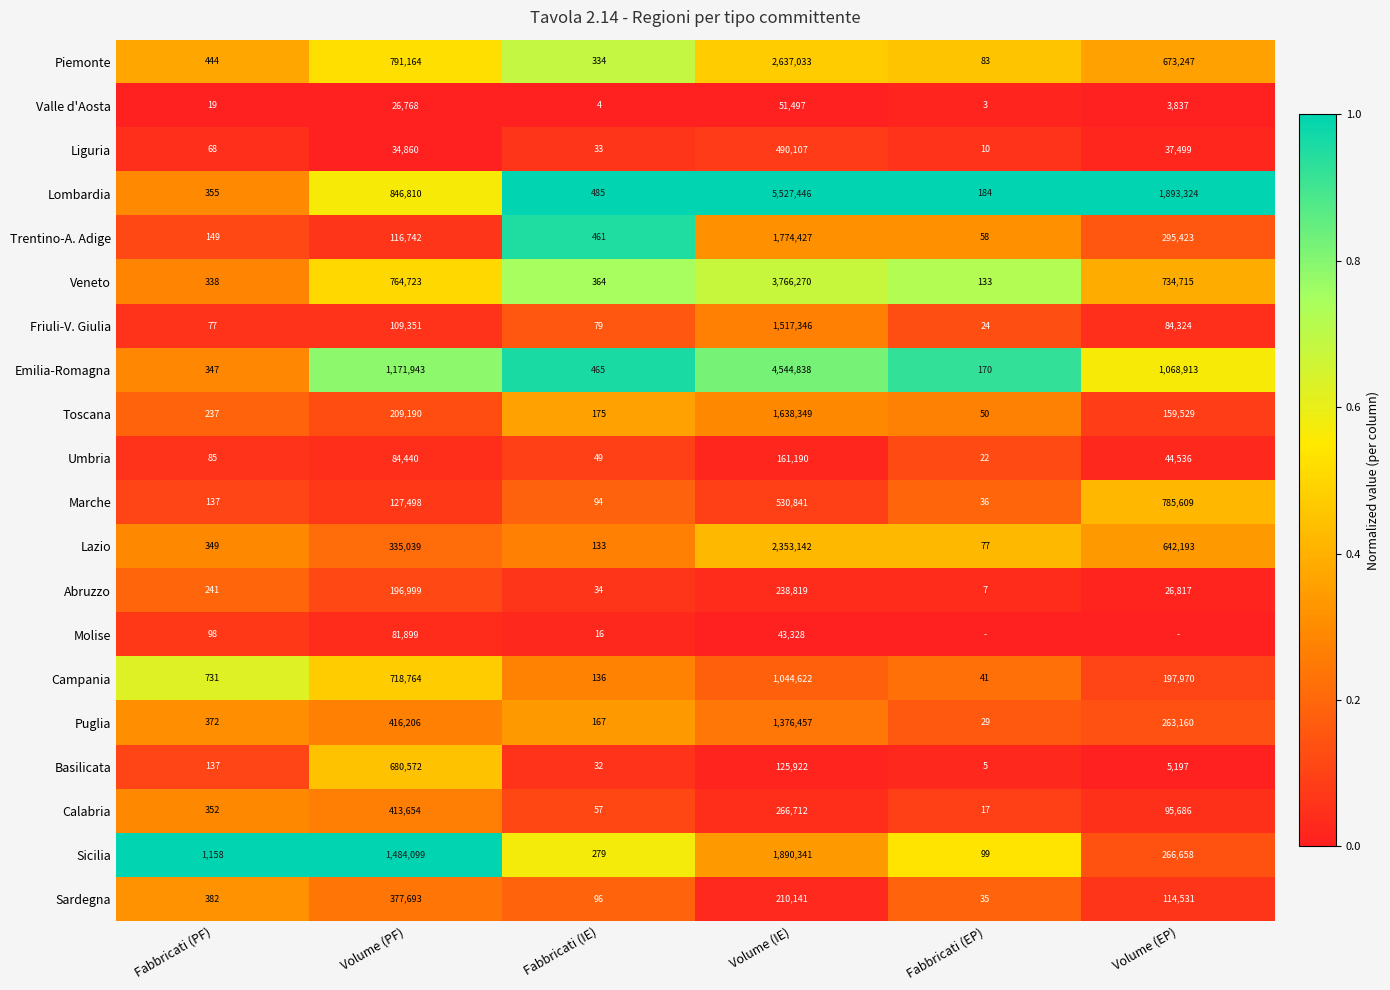

List the labels in order of Lazio value, largest first.

Volume (IE), Volume (EP), Volume (PF), Fabbricati (PF), Fabbricati (IE), Fabbricati (EP)